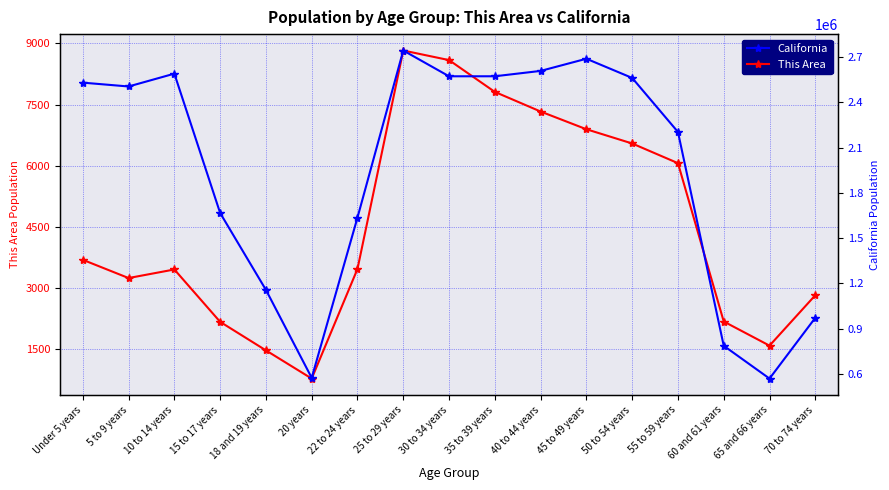

What is the label of the 7th point from the left?

22 to 24 years